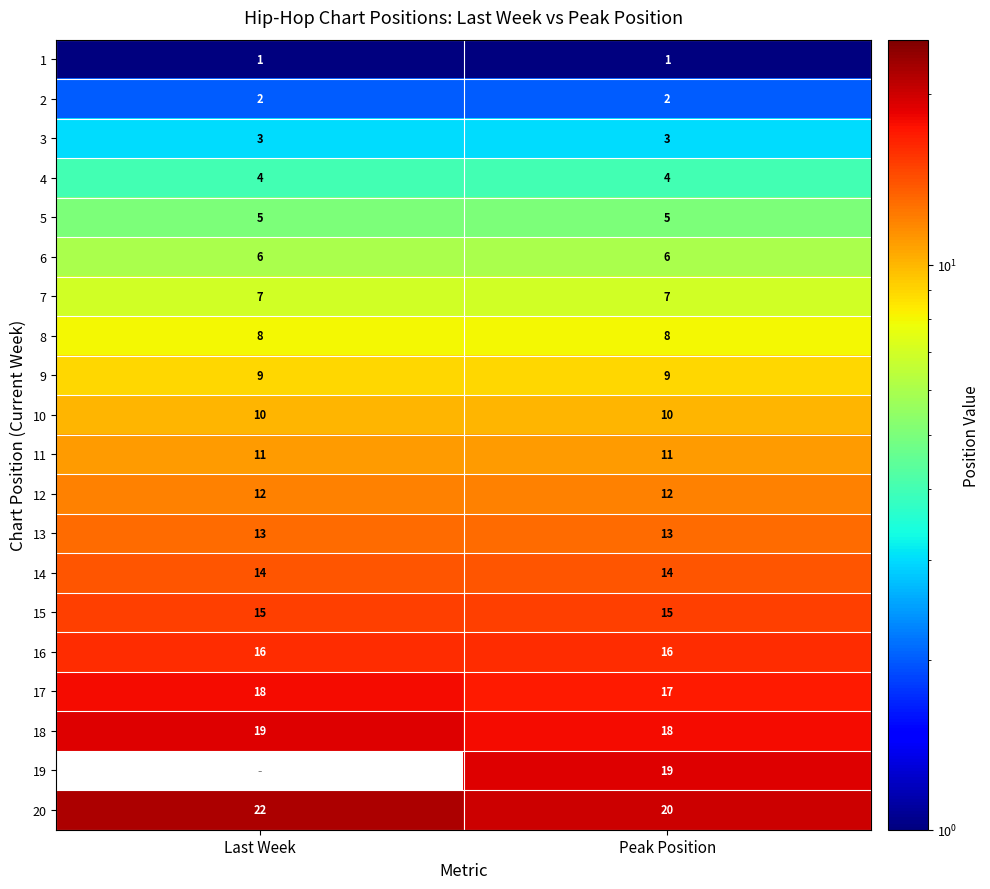

The 5 series shows 3 at Peak Position. True or false?

False